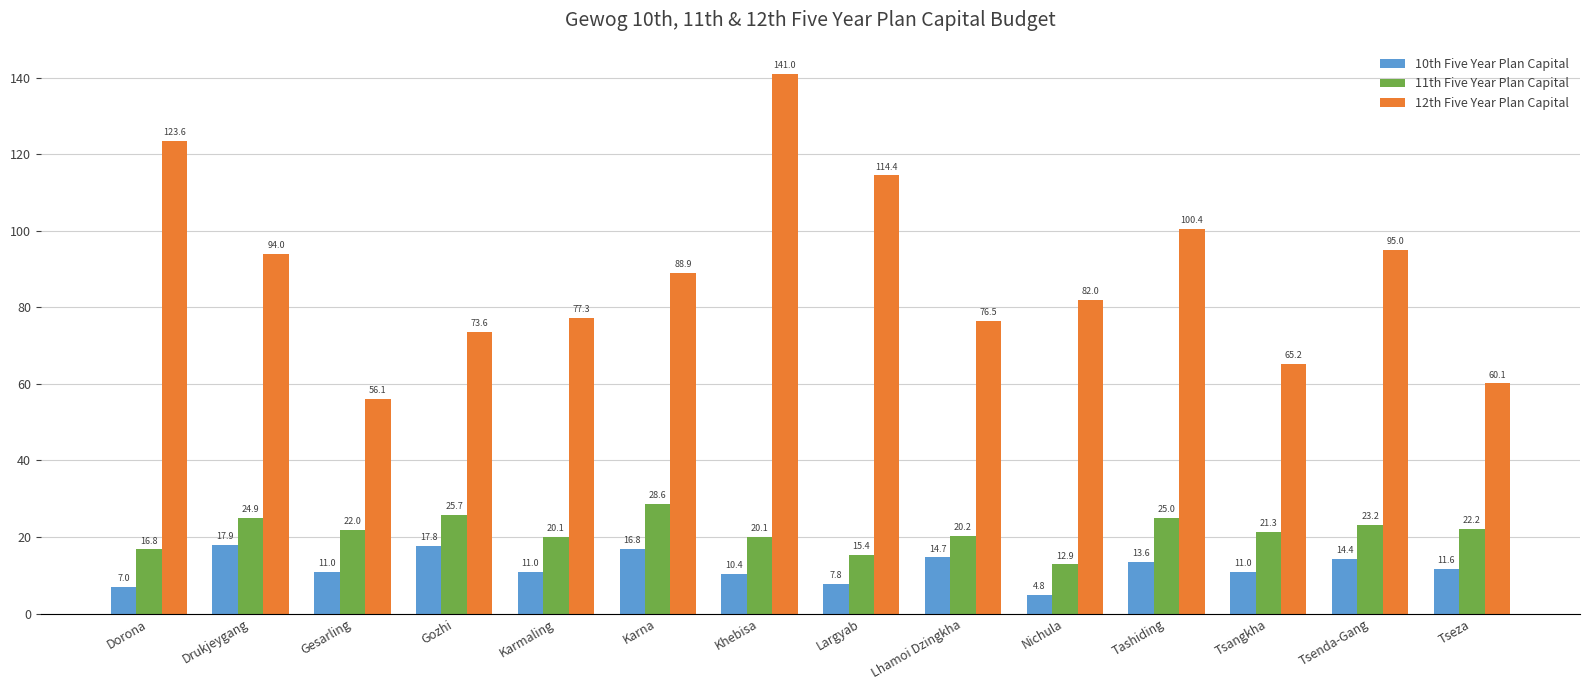

How many values in the 12th Five Year Plan Capital series exceed 88?

7